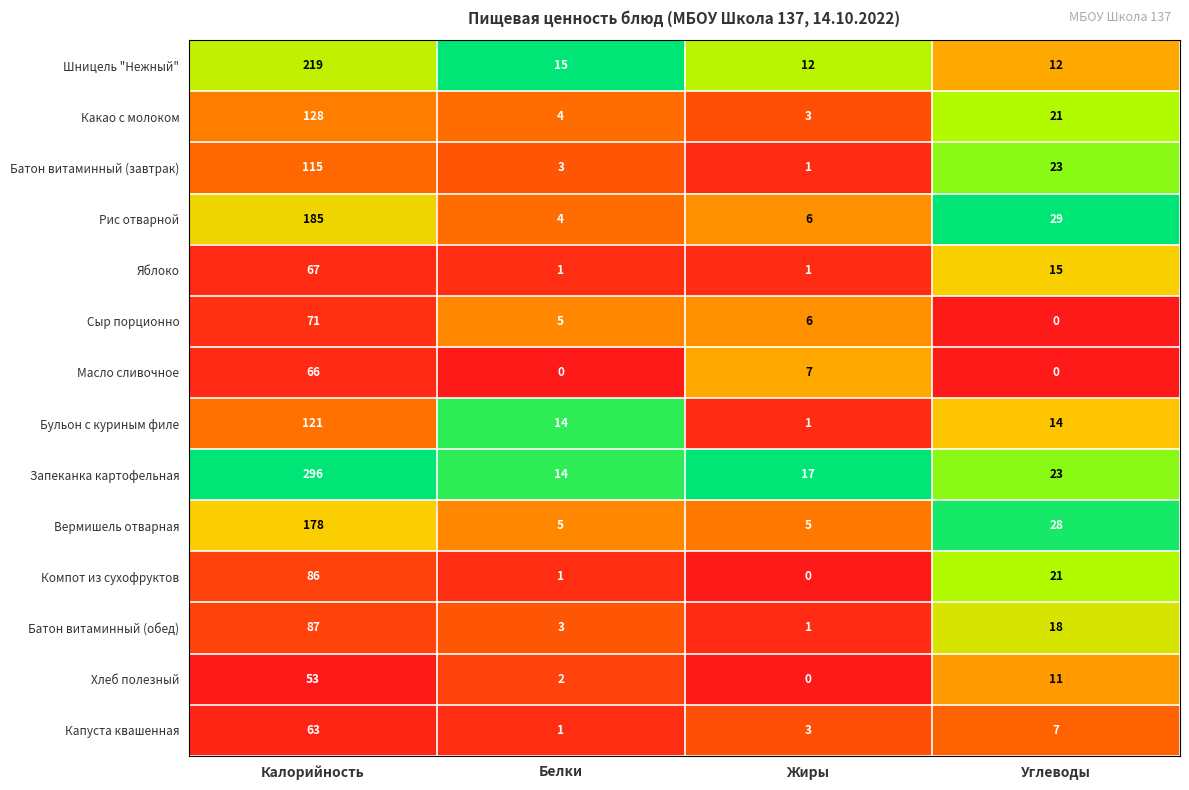

What is the spread (max minus min) of values at Белки?

15